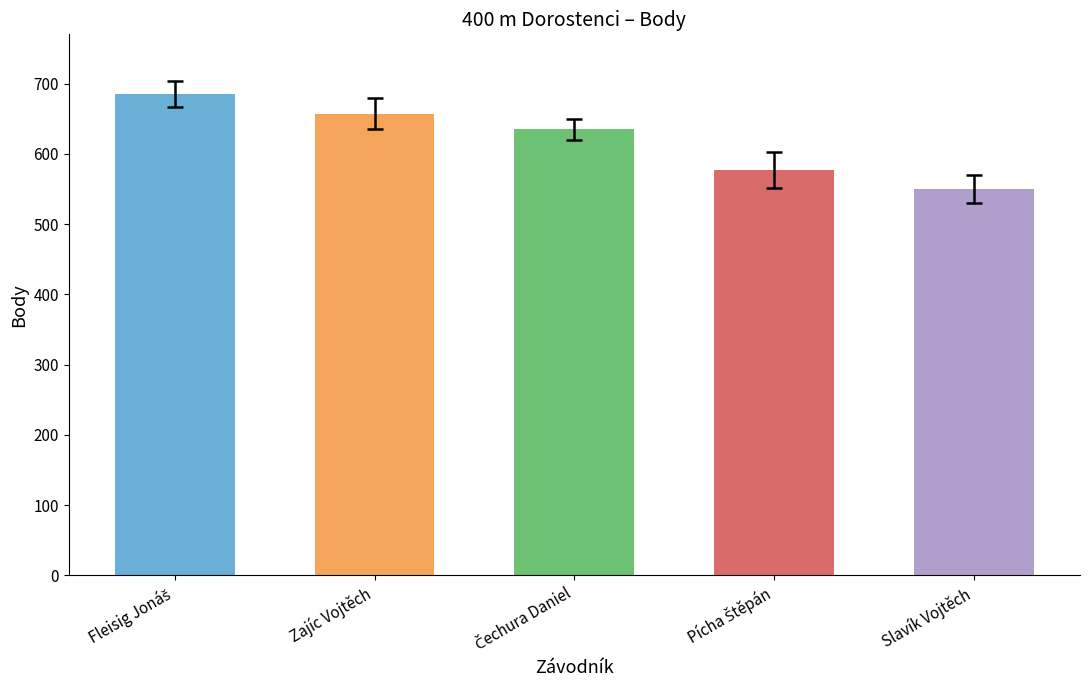

Reading left to right, list all the values displayed in this chart.

685	657	635	577	550